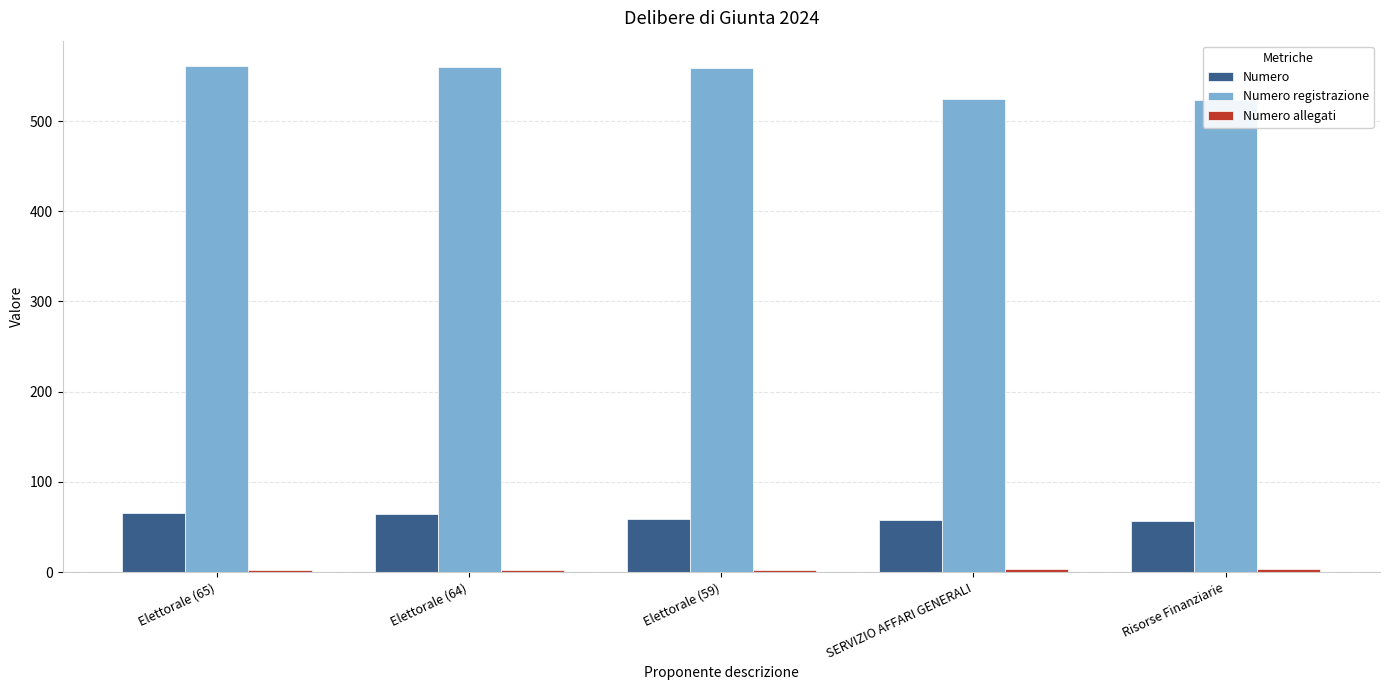

True or false: Numero allegati has a value of 1 at Elettorale (65).

False